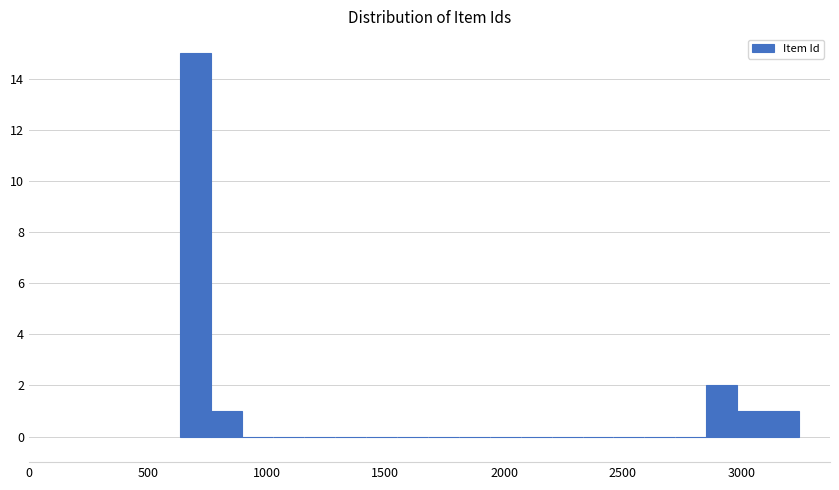

Read against the x-axis, roughly where is the centre of the tallest bar?

700